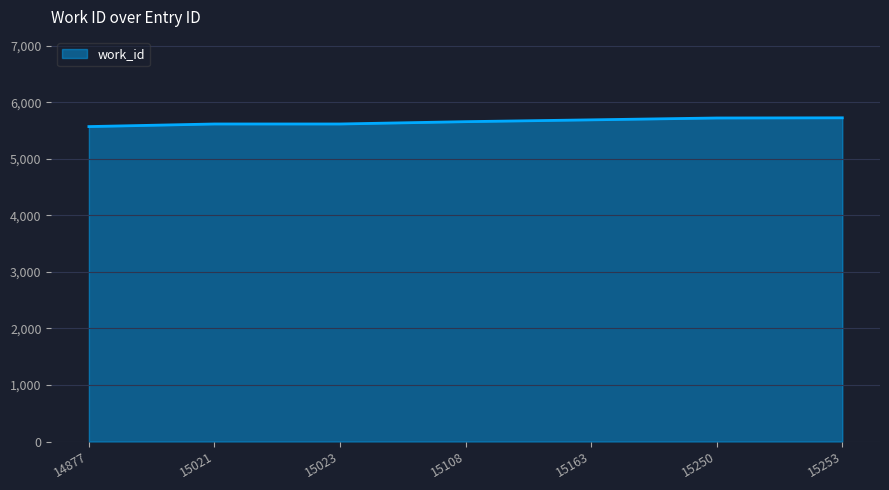

What is the maximum value shown in the chart?

5723